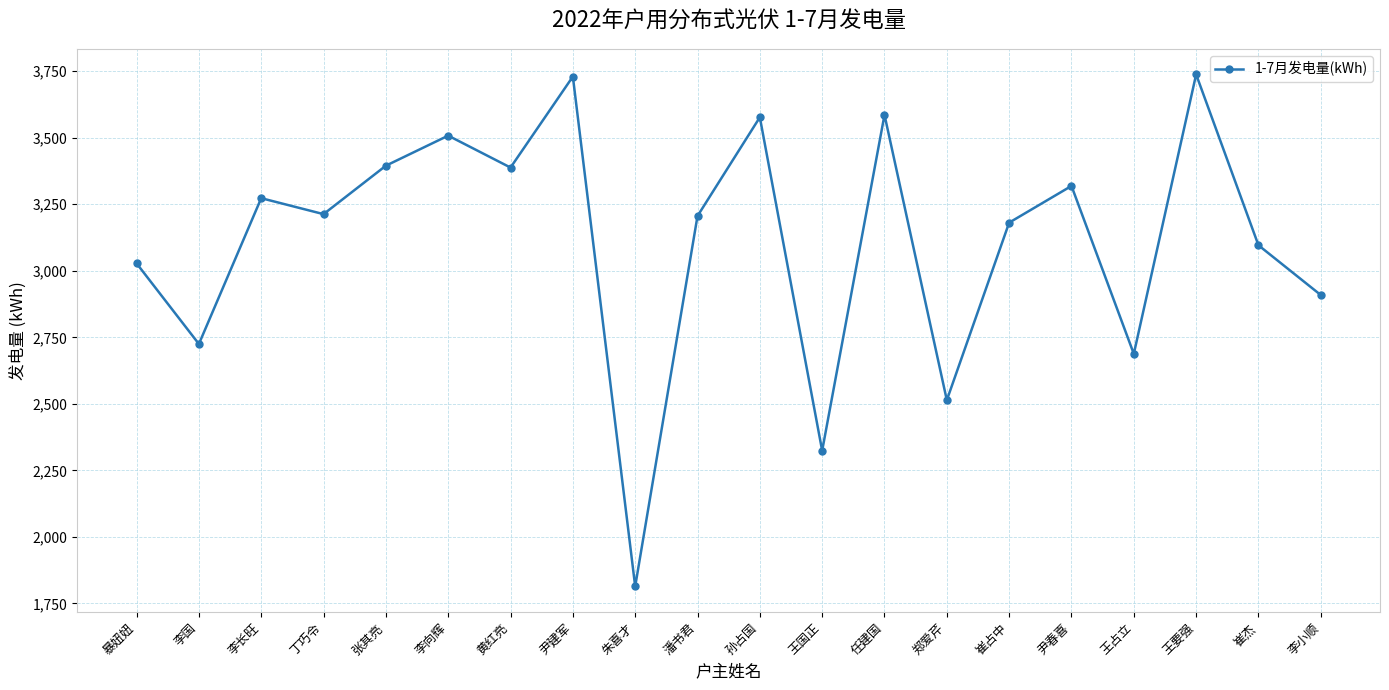

What is the label of the 7th point from the right?

郑爱芹